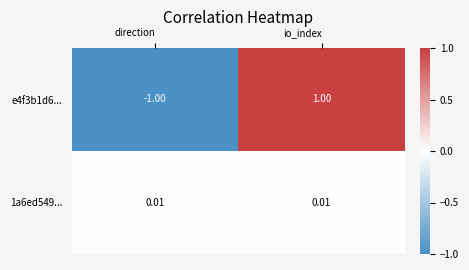

Which label corresponds to the largest value in the chart?

io_index